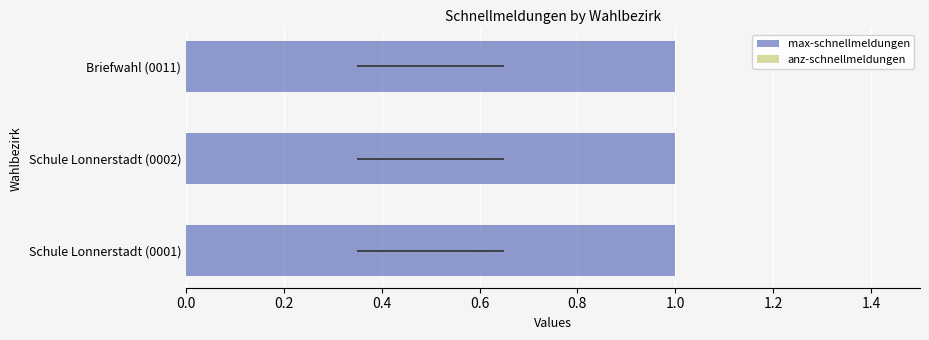

At which category is the sum across all series the highest?

Schule Lonnerstadt (0001)